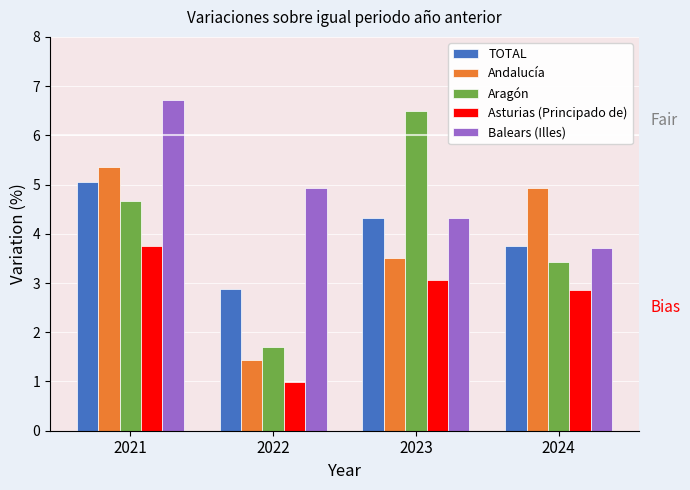

What is the spread (max minus min) of values at 2024?

2.1